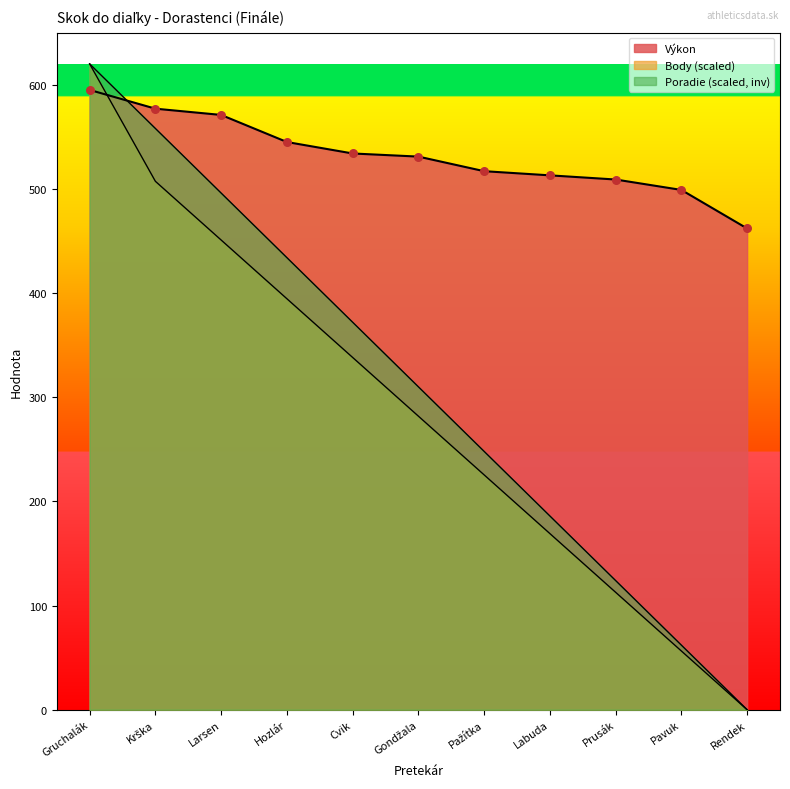

At which category is the sum across all series the highest?

Gruchalák